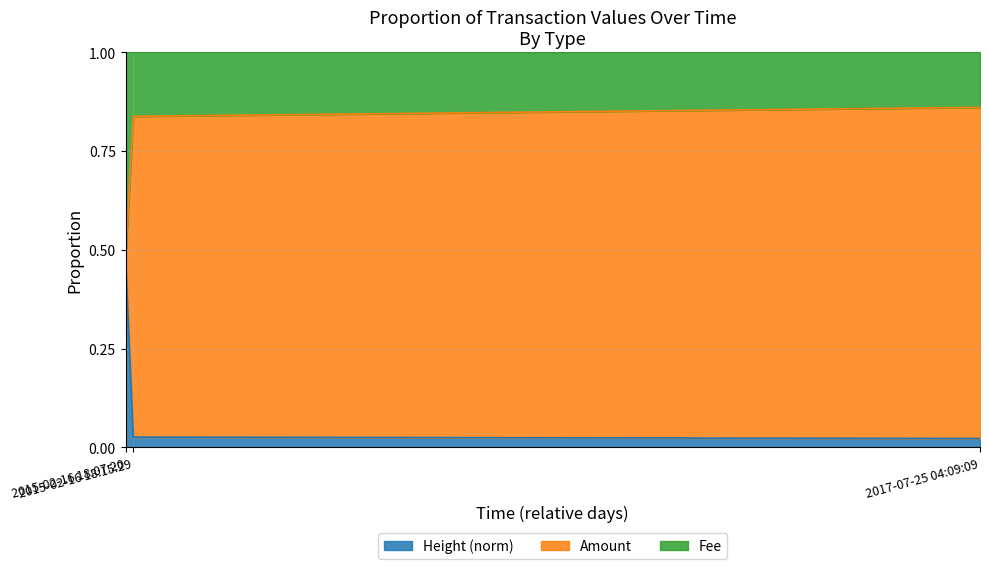

Which series has the largest total across all categories?

Amount